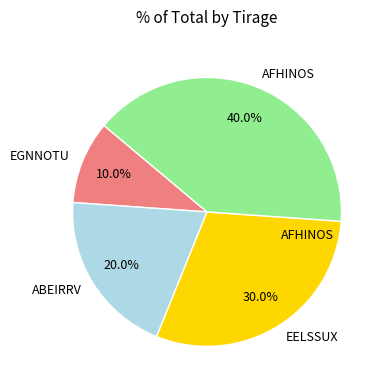

Which category has the smallest portion of the pie?

EGNNOTU